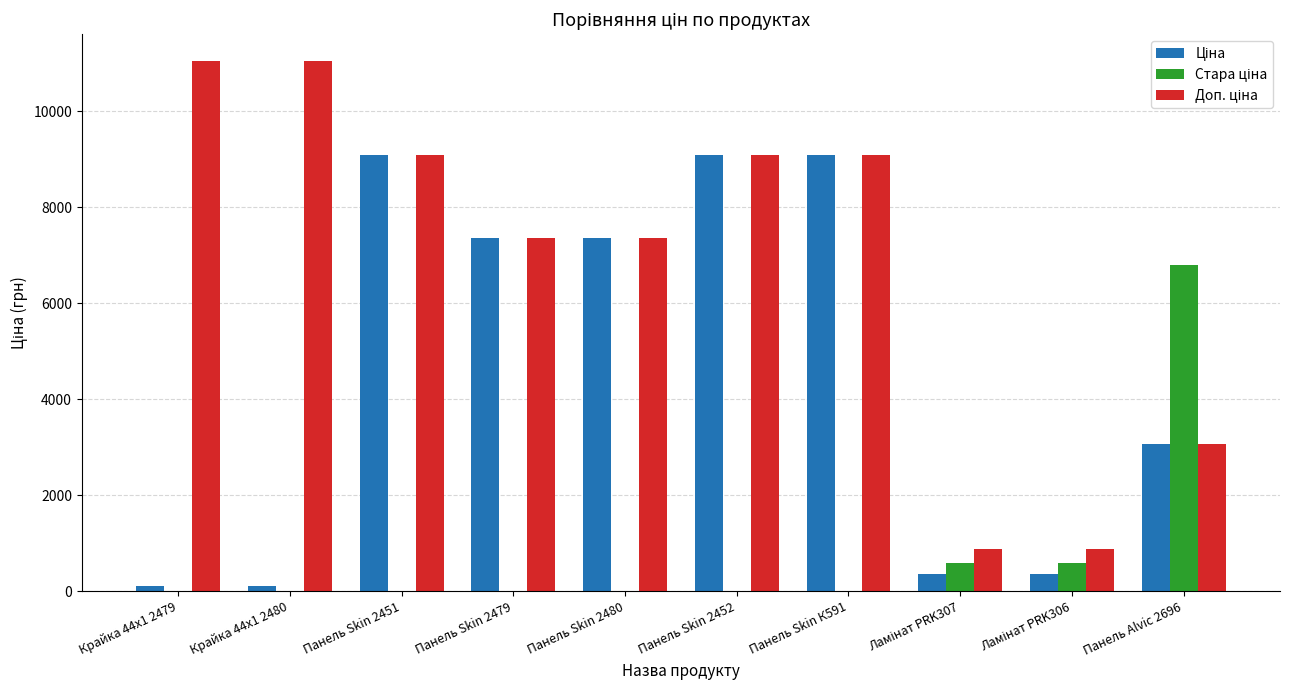

What is the maximum value shown in the chart?

11055.0